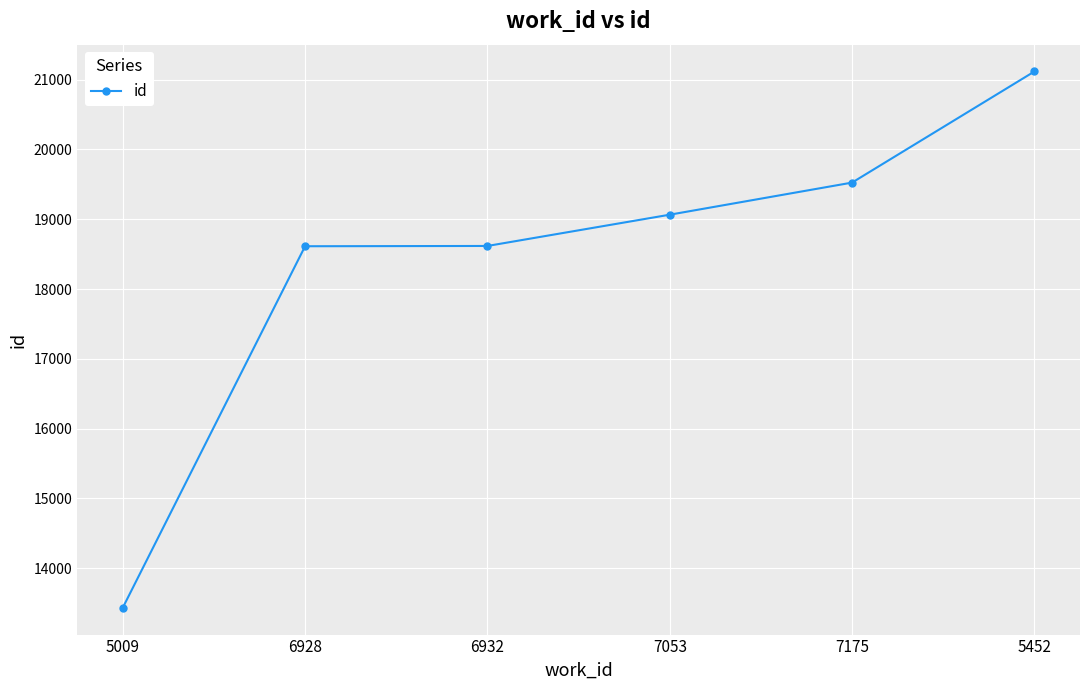

Which label corresponds to the smallest value in the chart?

5009